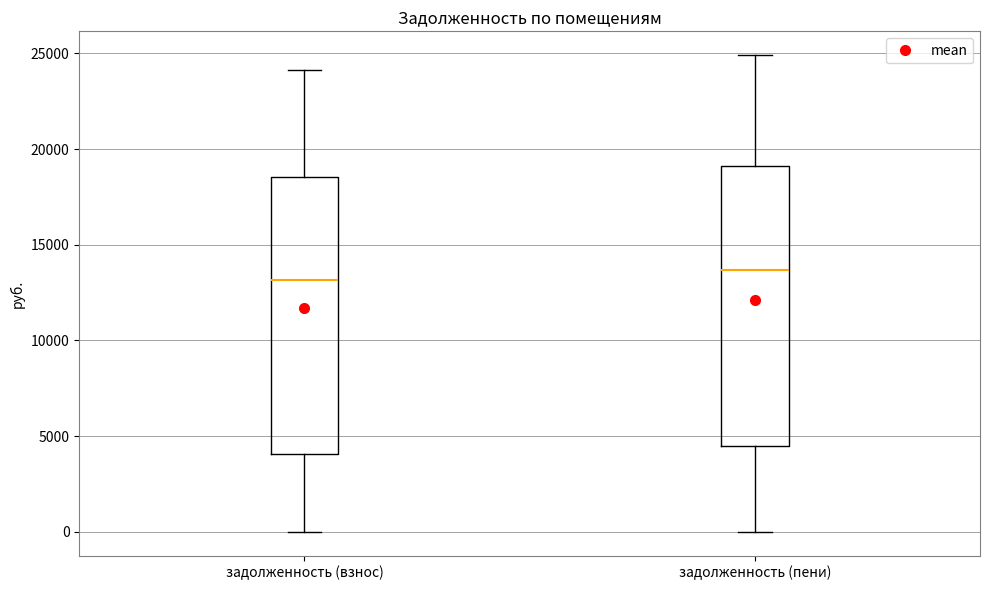

Where is the upper edge of the box for задолженность (пени) on the y-axis? The values are not printed on the chart, so give them approximately, as read against the axis.

19000